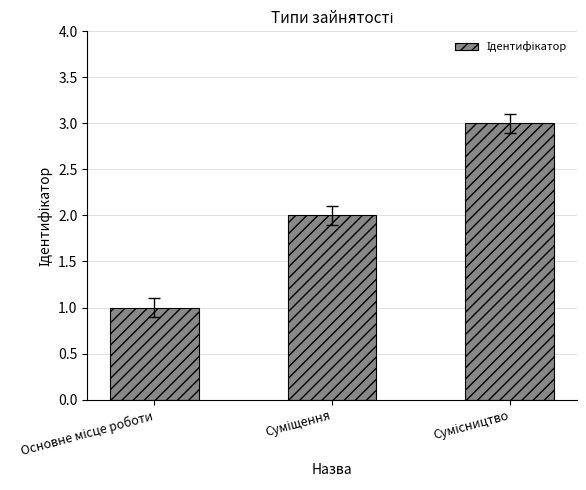

Reading right to left, what are all the values shown in this chart?

3	2	1